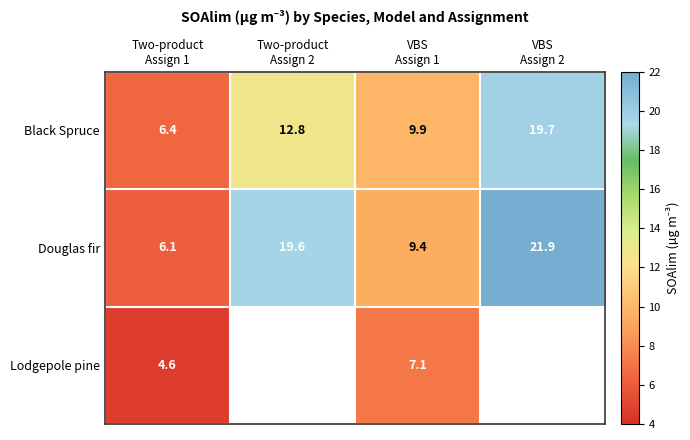

What is the difference between the maximum and minimum values in the Black Spruce series?

13.3